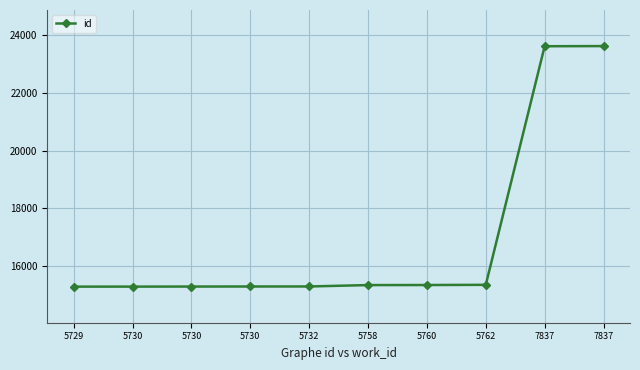

At which label does the data first exceed 15340?

5760